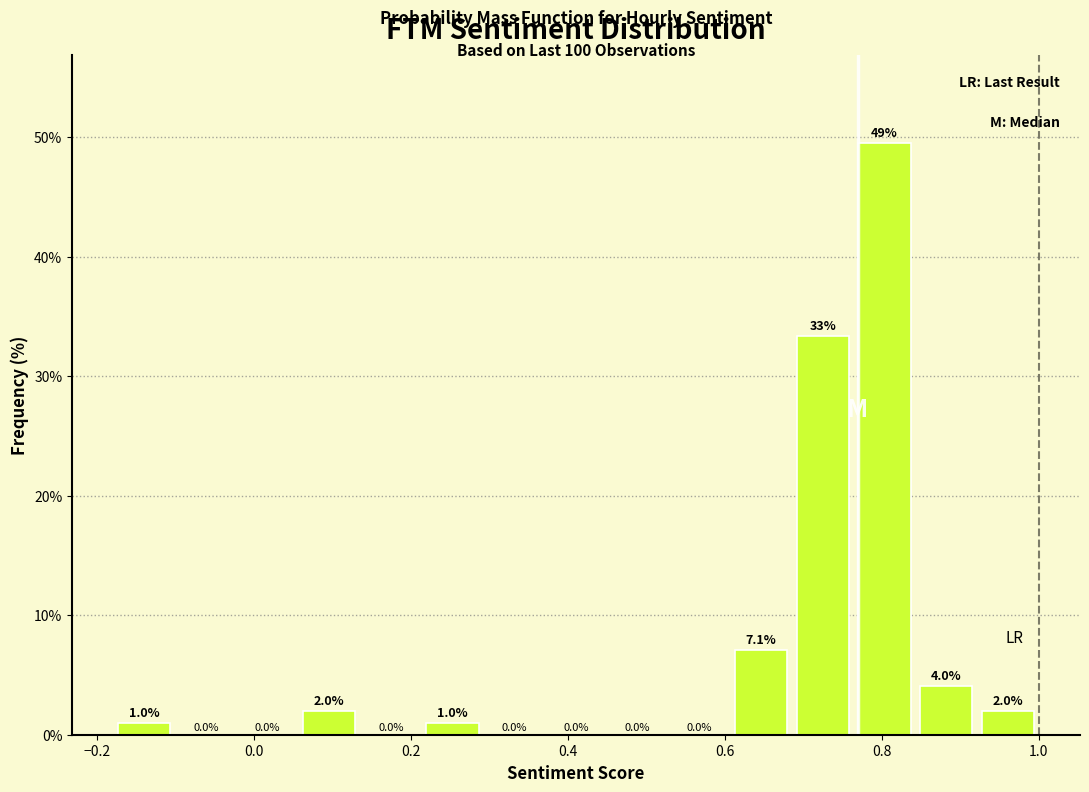

Around what value on the x-axis is the tallest bar? Give the approximate position of its centre, as read against the axis.

0.80